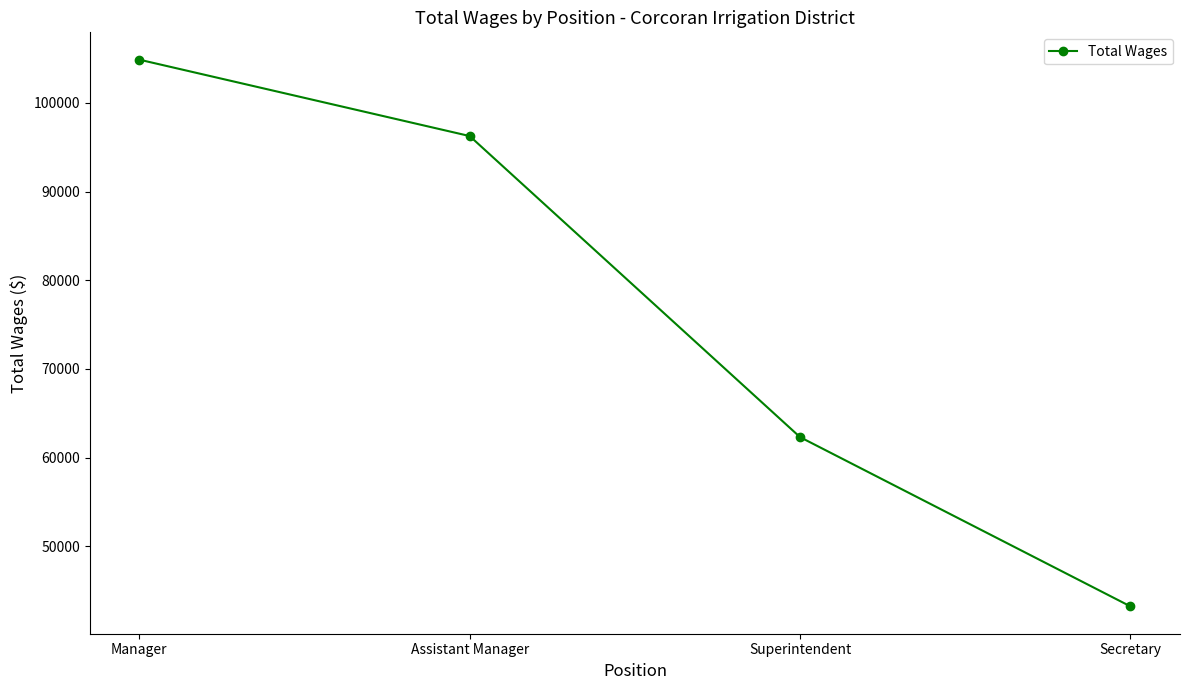

Does the chart display data point markers on the line(s)?

Yes